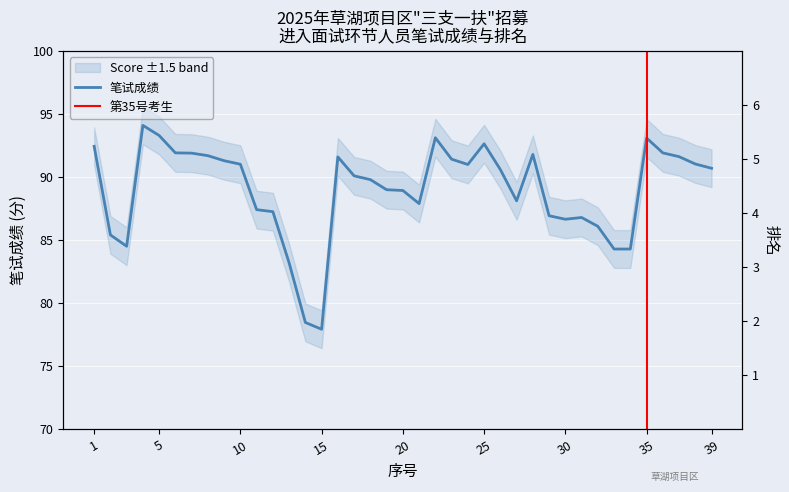

At which category does 笔试成绩 reach its first local valley?

3